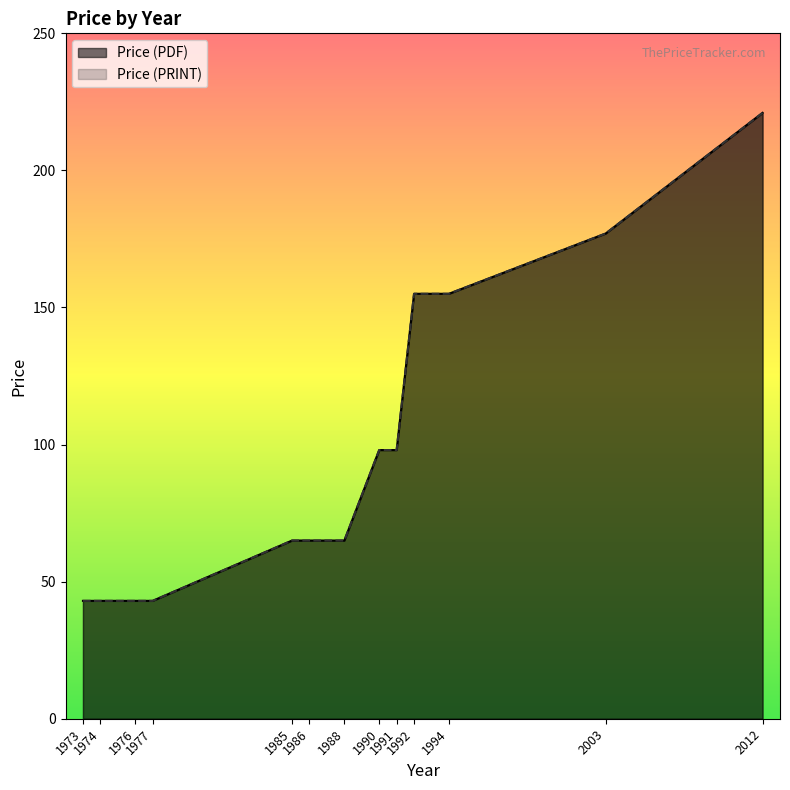

True or false: Price (PDF) and Price (PRINT) intersect in this chart.

False